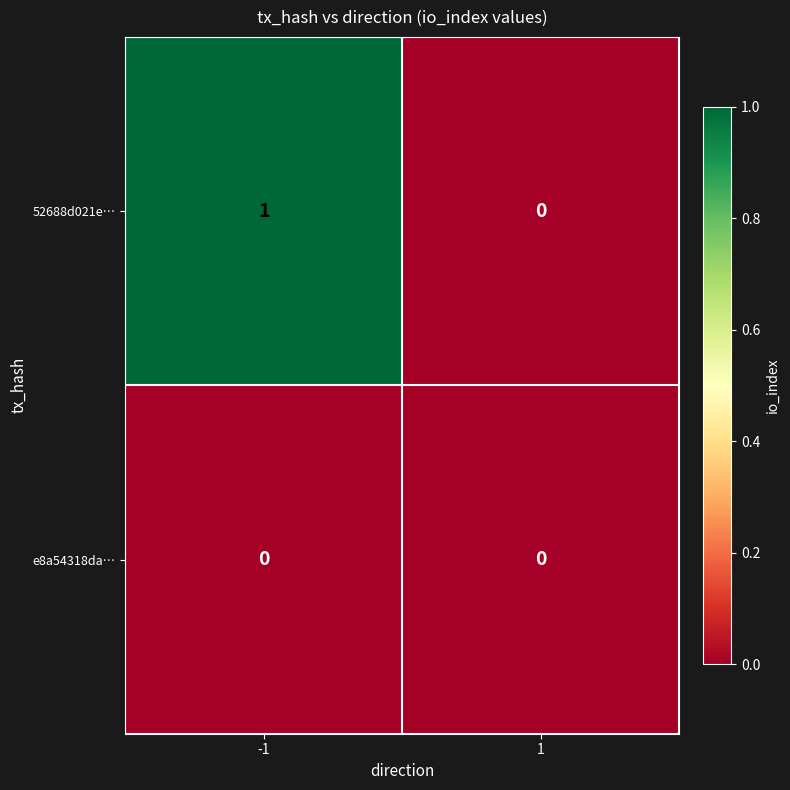

List the series in order of their overall mean, lowest first.

e8a54318da…, 52688d021e…